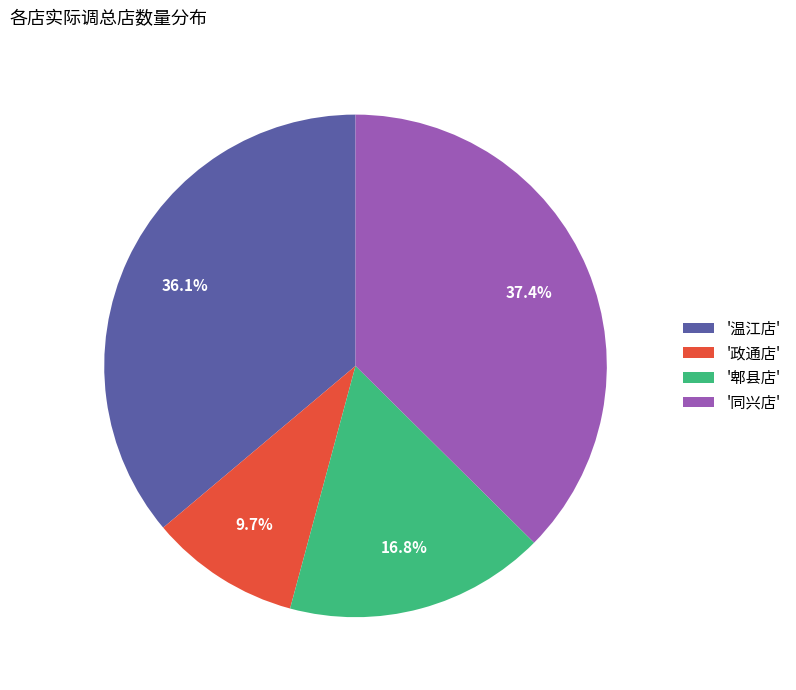

Combined, do '同兴店' and '郫县店' account for over 50%?

Yes